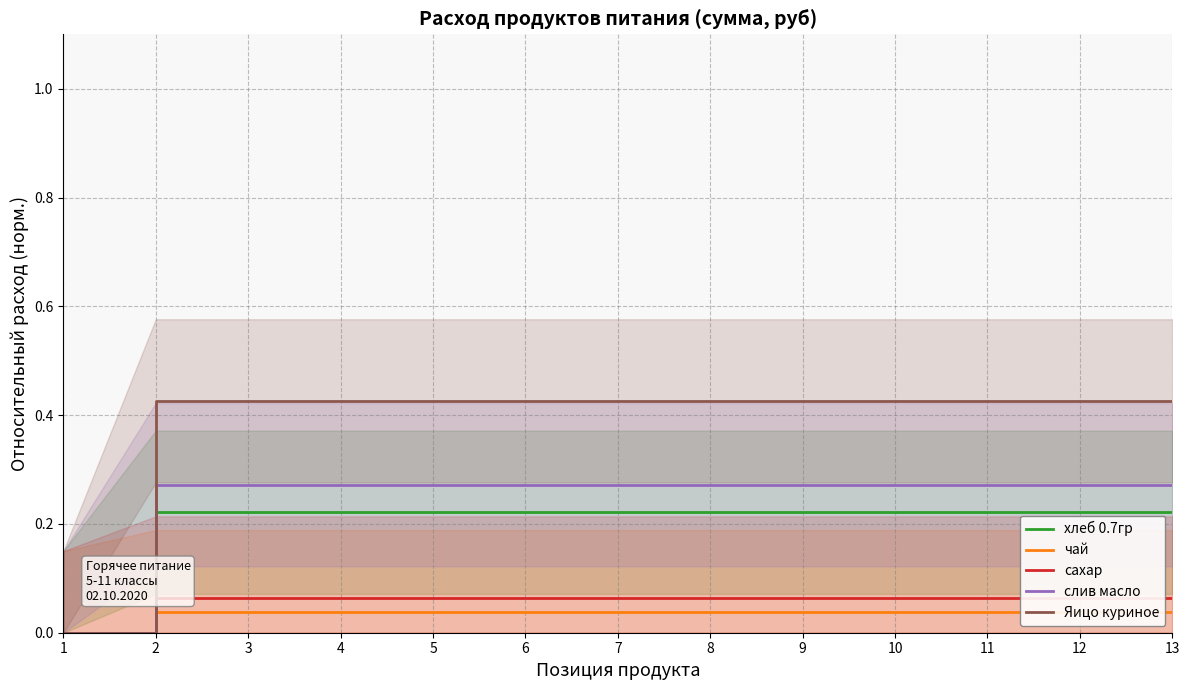

What are all the series names shown in the legend?

хлеб 0.7гр, чай, сахар, слив масло, Яицо куриное